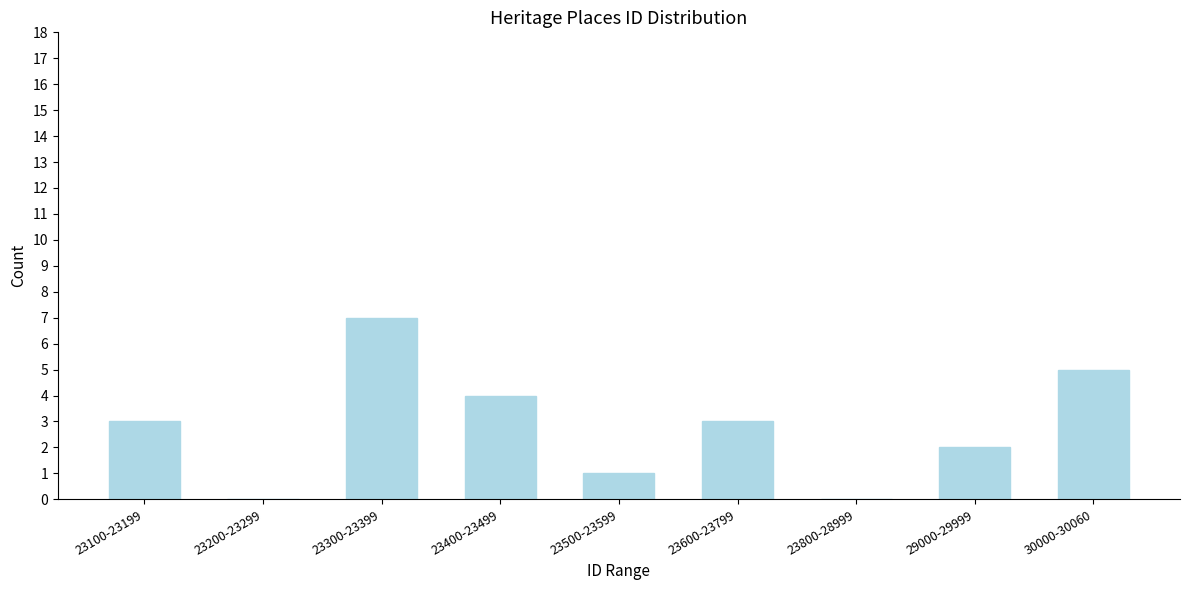

Reading left to right, extract all data points from this chart.

23100-23199=3	23200-23299=0	23300-23399=7	23400-23499=4	23500-23599=1	23600-23799=3	23800-28999=0	29000-29999=2	30000-30060=5